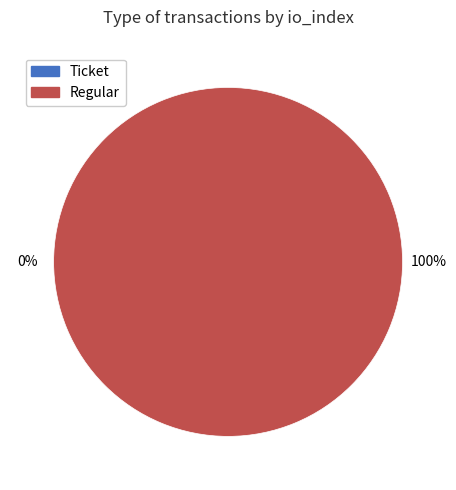

Does Regular account for over 50% of the chart?

Yes